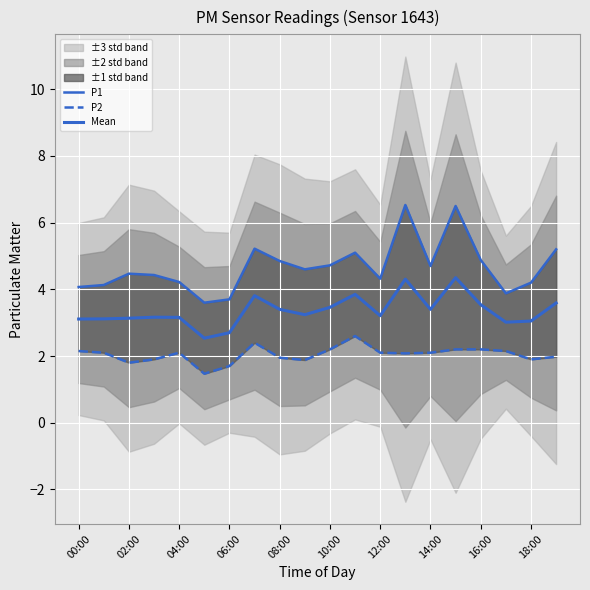

What is the sum of all P2 values?

41.0